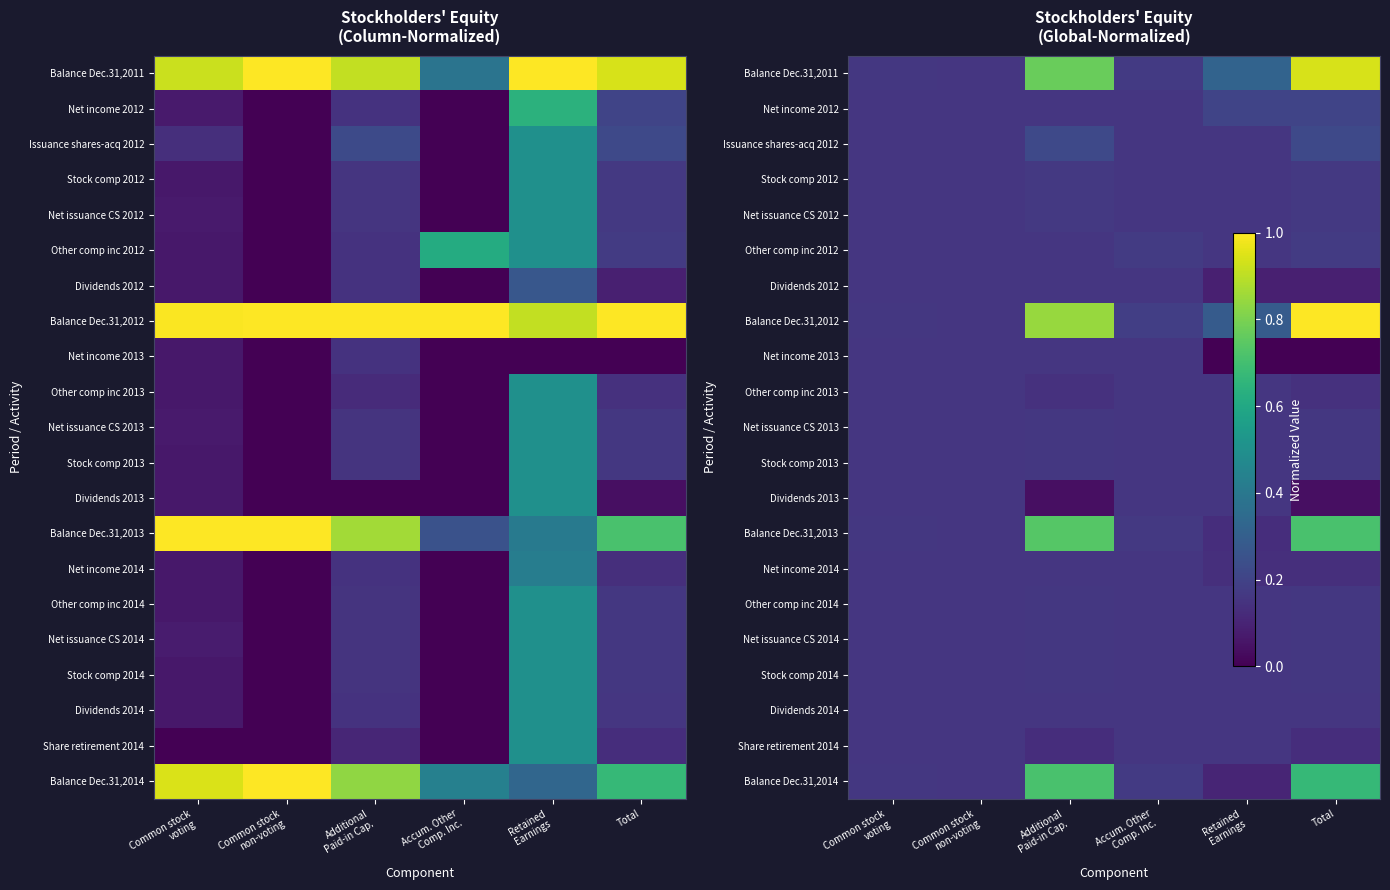

At which label does Balance Dec.31,2012 reach its peak?

Total